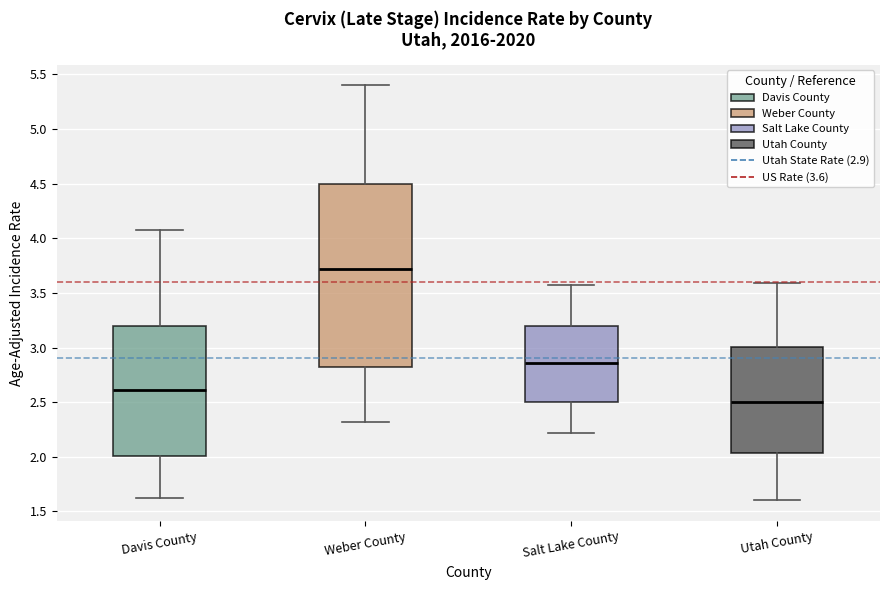

Which box is the tallest, from its lower edge to its upper edge?

Weber County